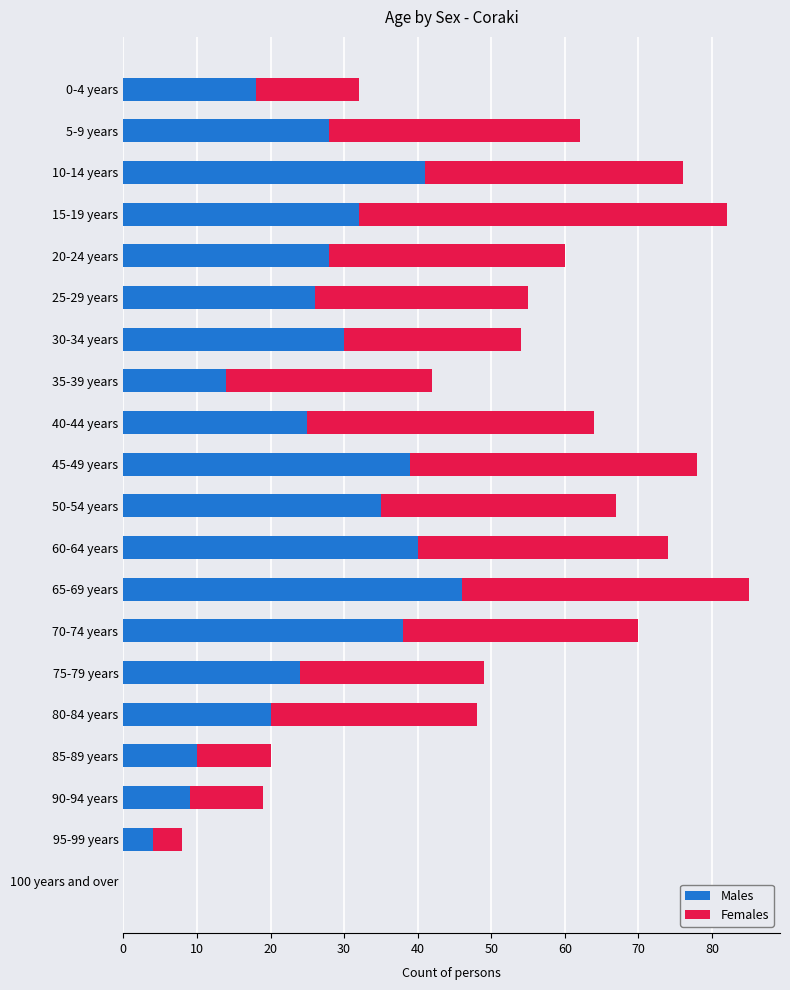

What is the sum of all Males values?

507